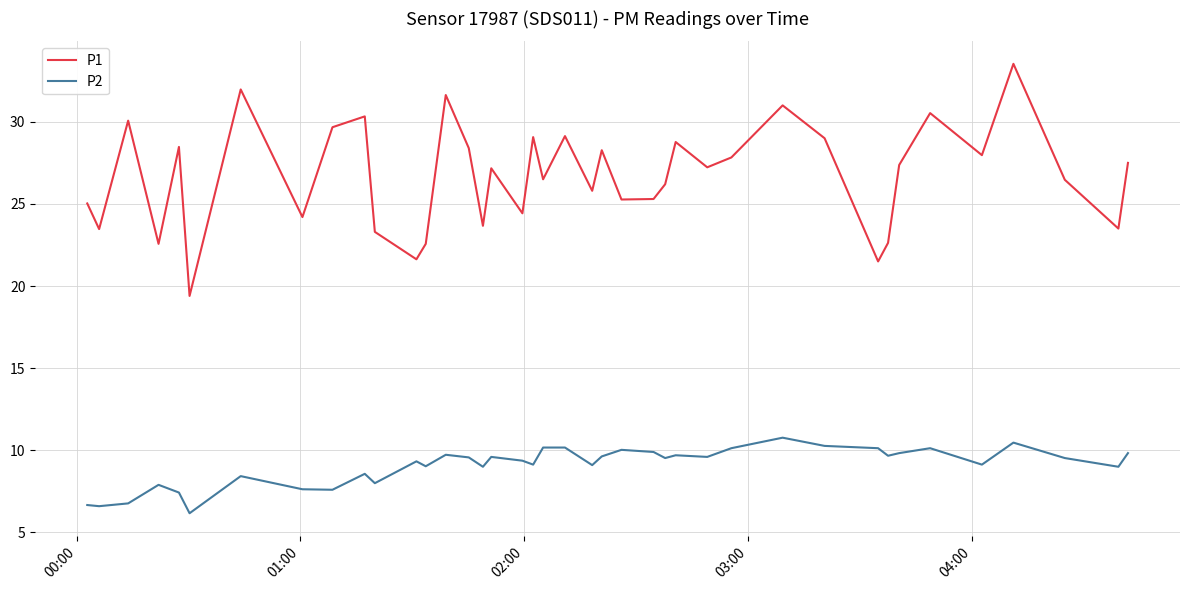

True or false: P2 and P1 cross at least once.

False